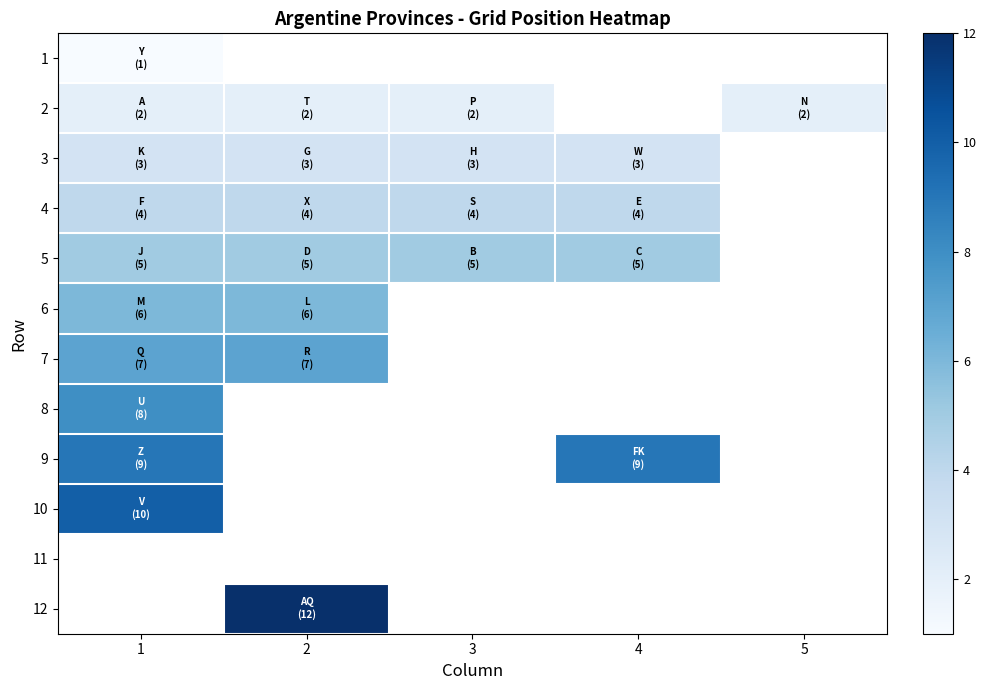

Where is 6 nearest to the value 6?

1